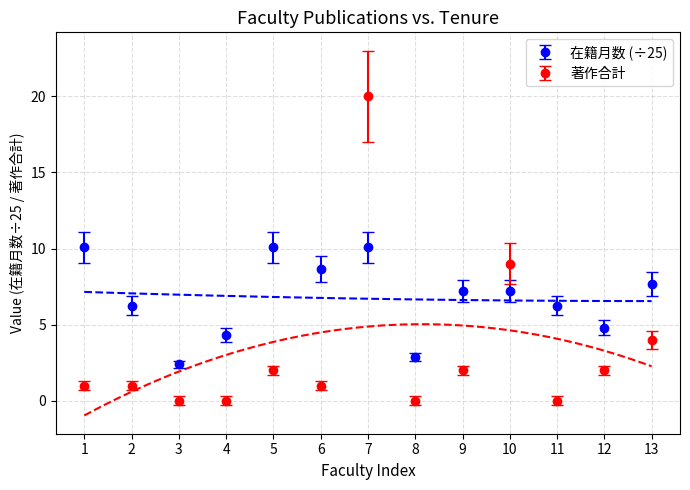

List the series in order of their overall mean, highest first.

在籍月数, 著作合計